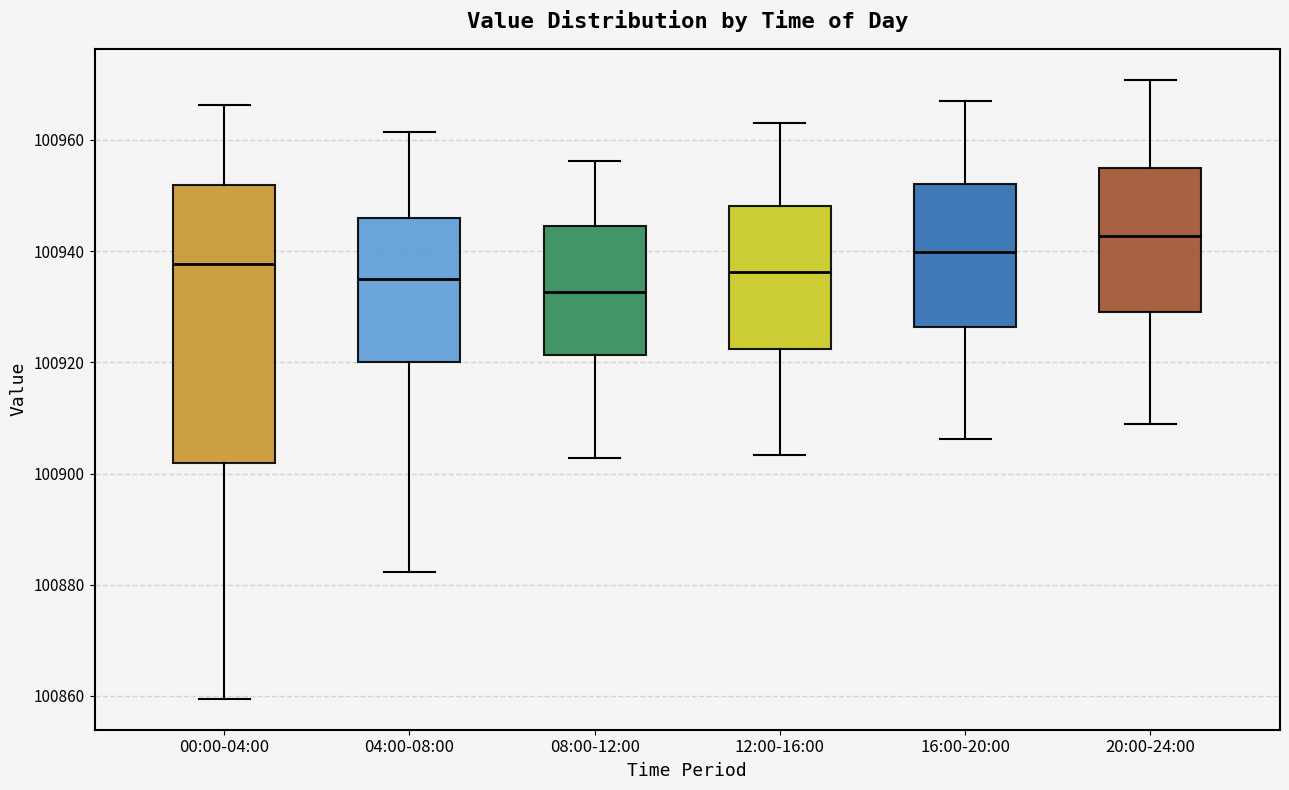

Reading left to right, read every box against the y-axis: the position of its median line, the range the box covers, and the ends of its whiskers. The values are not printed on the chart, so give them approximately, as read against the axis.

00:00-04:00: median 100938, box 100902 to 100952, whiskers 100860 to 100966
04:00-08:00: median 100934, box 100920 to 100946, whiskers 100882 to 100962
08:00-12:00: median 100932, box 100922 to 100944, whiskers 100902 to 100956
12:00-16:00: median 100936, box 100922 to 100948, whiskers 100904 to 100964
16:00-20:00: median 100940, box 100926 to 100952, whiskers 100906 to 100968
20:00-24:00: median 100942, box 100930 to 100954, whiskers 100910 to 100970